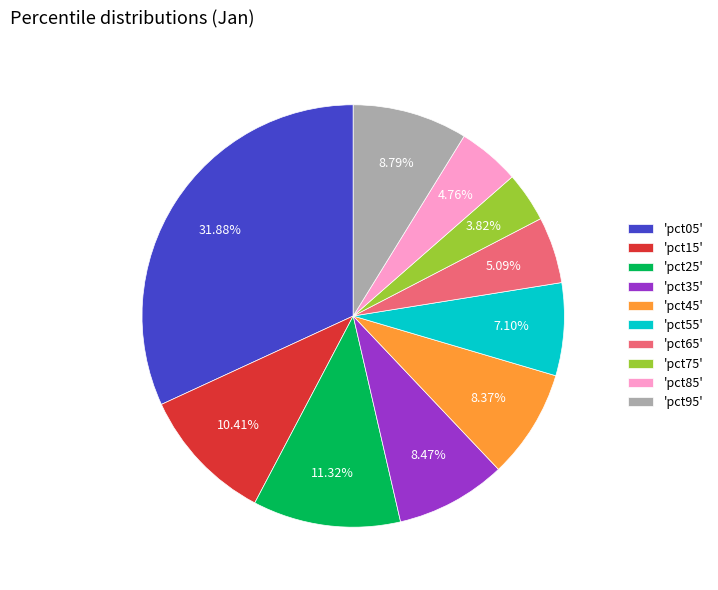

Between 'pct65' and 'pct55', which is larger?

'pct55'